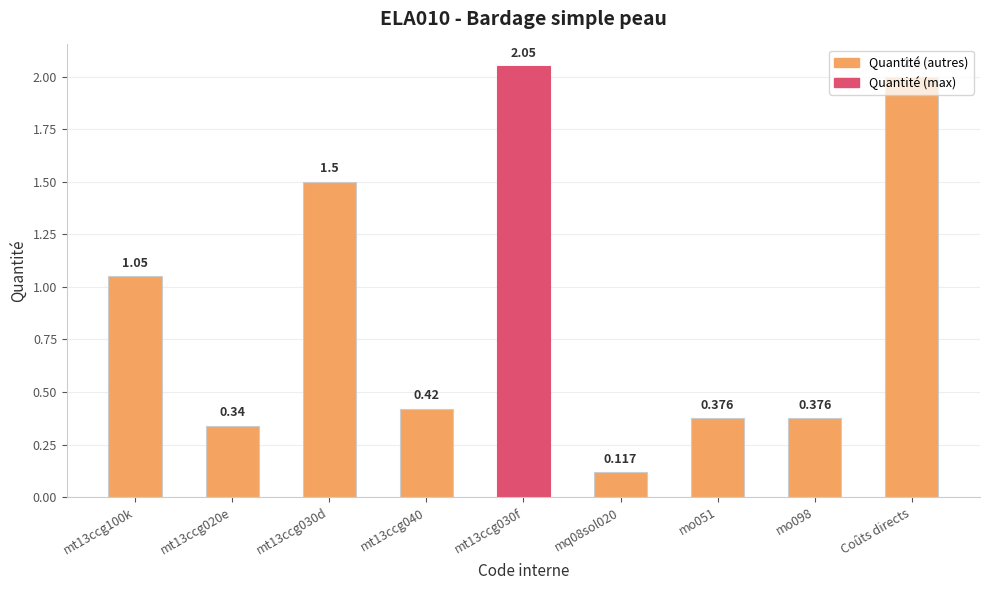

Rank the categories by value from lowest to highest.

mq08sol020, mt13ccg020e, mo051, mo098, mt13ccg040, mt13ccg100k, mt13ccg030d, Coûts directs, mt13ccg030f